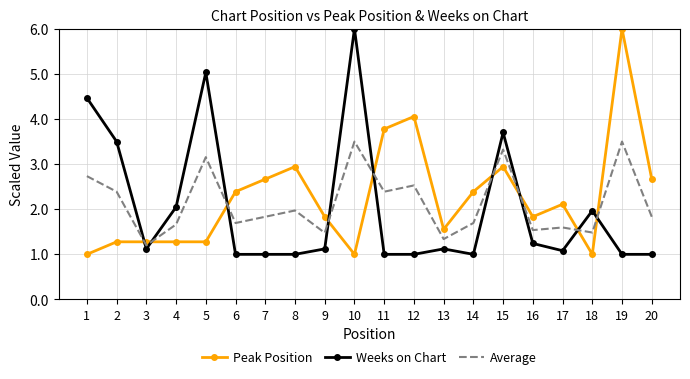

After their last crossing, which series has the higher values: Weeks on Chart or Peak Position?

Peak Position